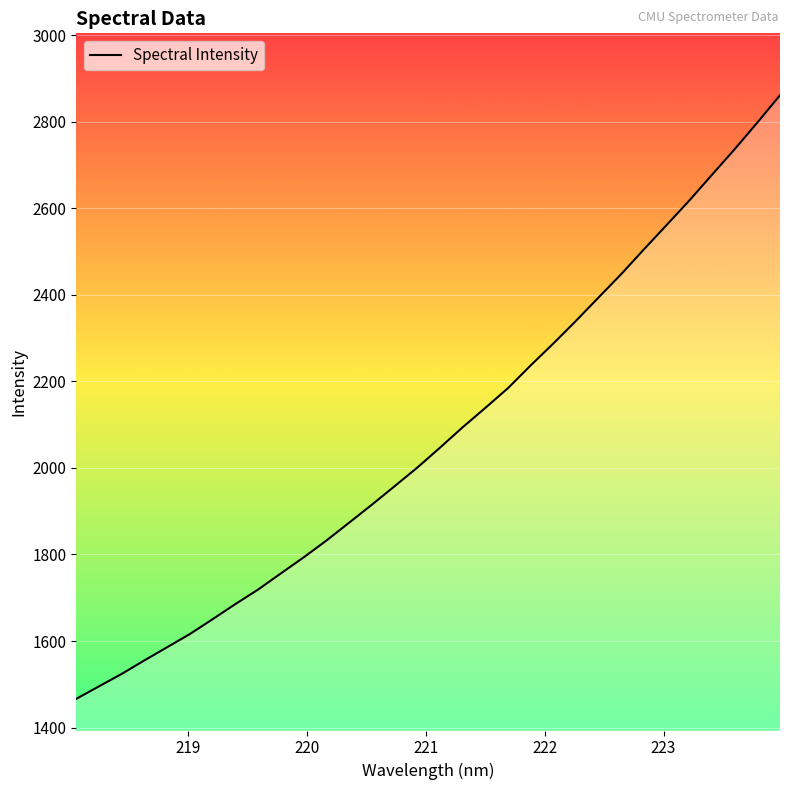

What is the difference between the maximum and minimum values?

1394.6